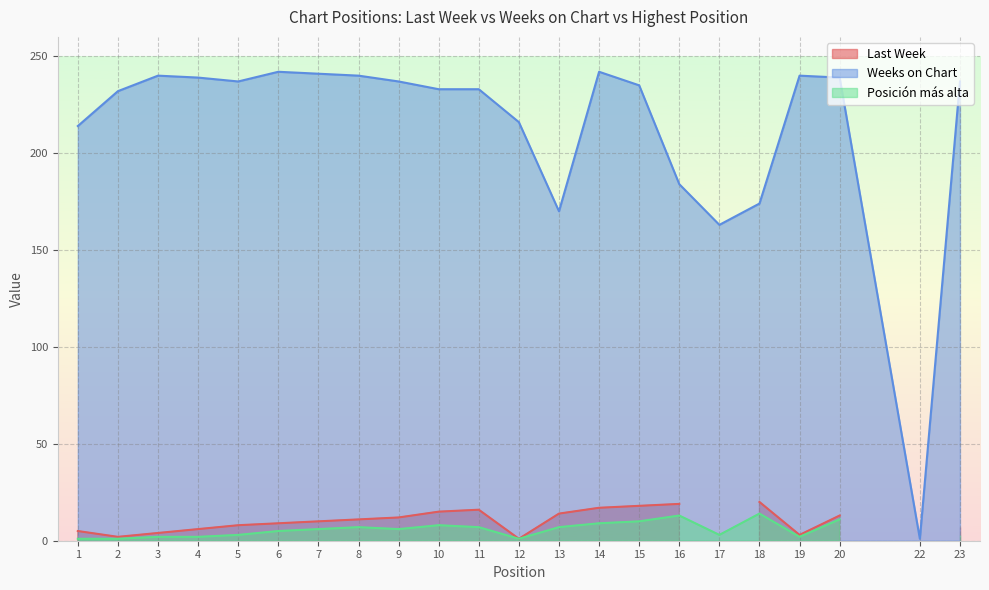

The value of Weeks on Chart at 12 is 216. True or false?

True